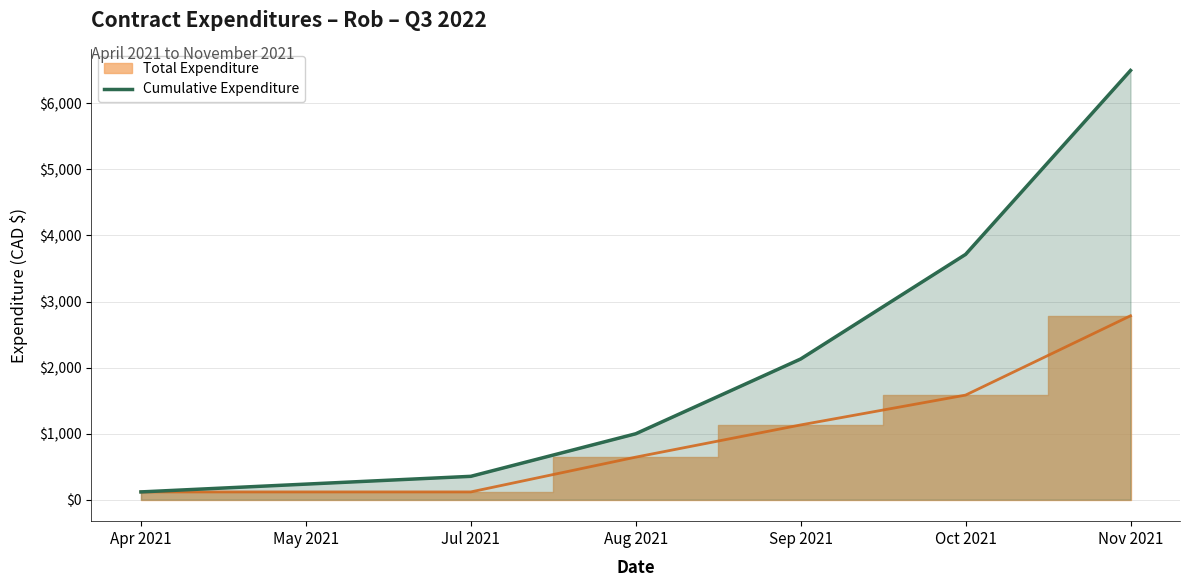

The chart shows a value of 118.0 at Apr 2021. True or false?

True